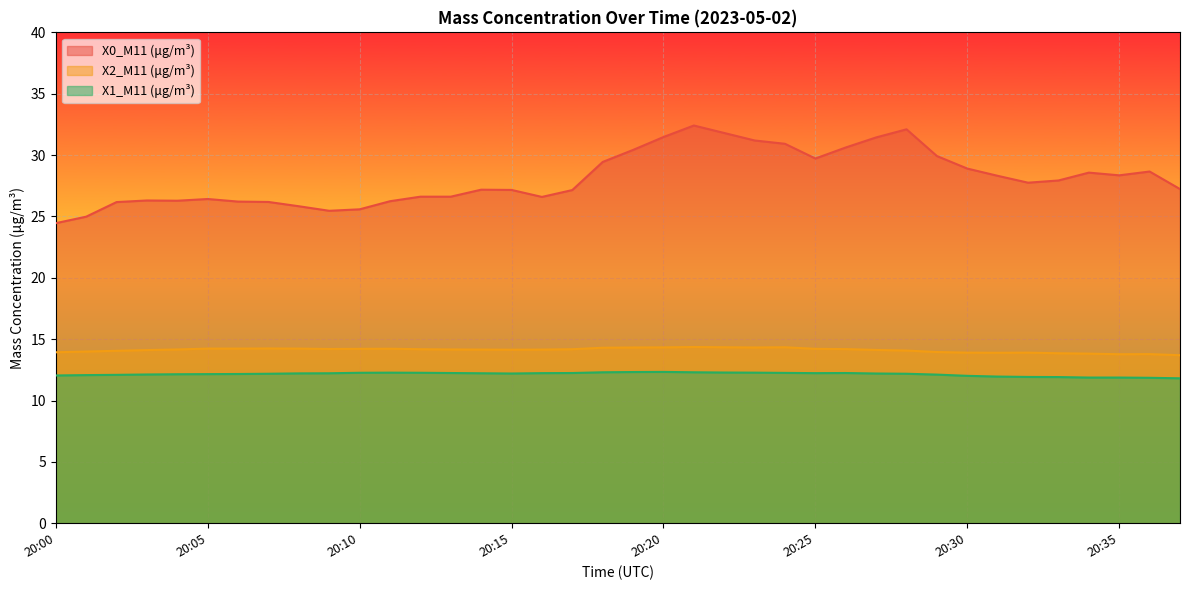

True or false: X1_M11 (μg/m³) has more than 0 interior local peaks.

True